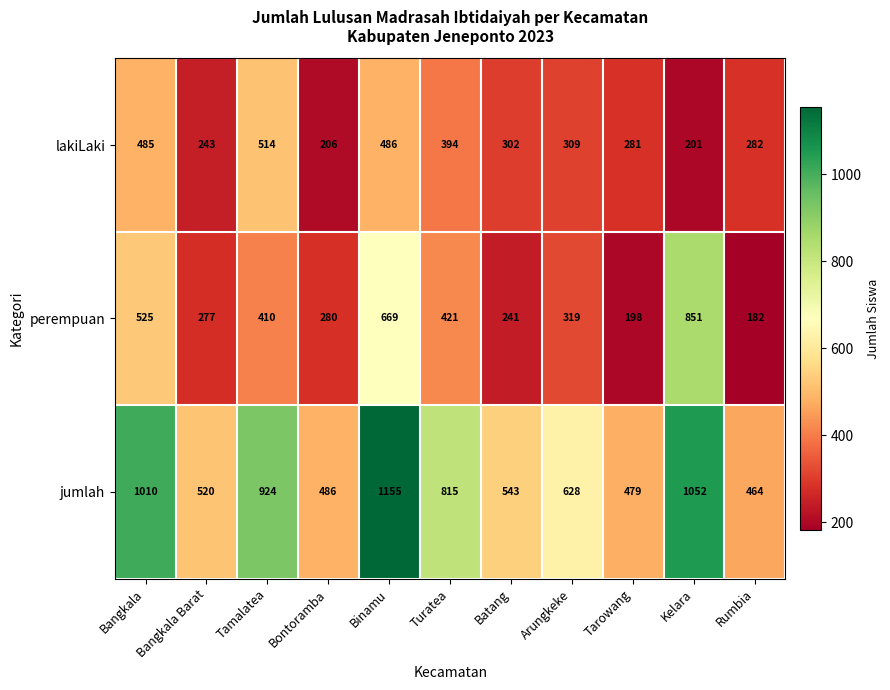

List the series in order of their peak value, highest first.

jumlah, perempuan, lakiLaki